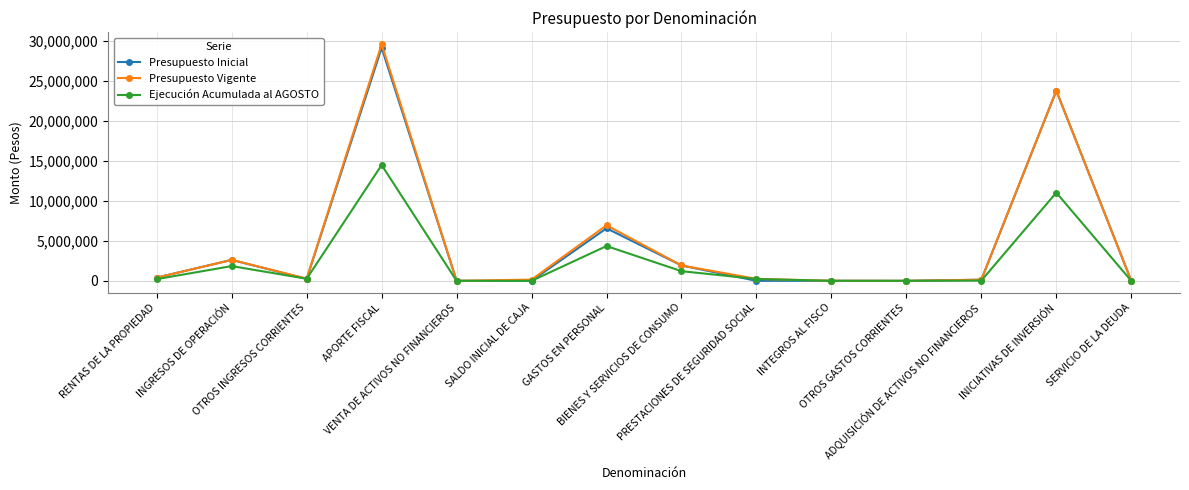

In Ejecución Acumulada al AGOSTO, how many points are higher than both neighbors (excluding endpoints)?

4